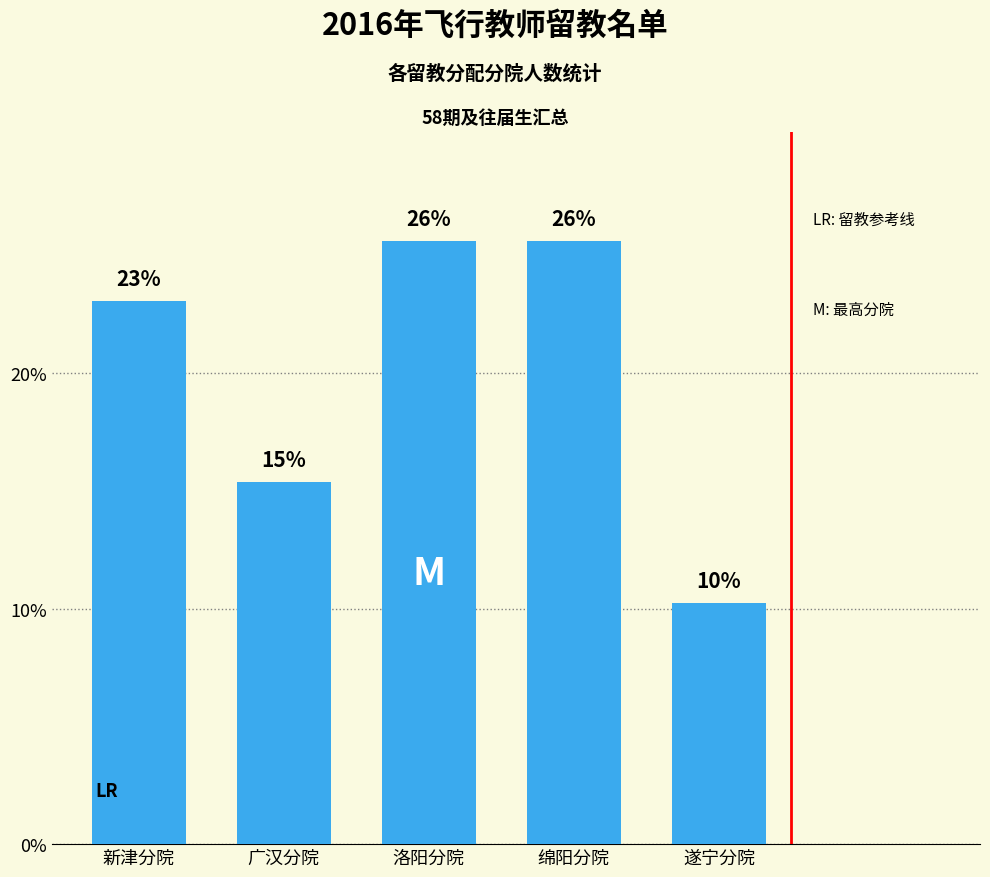

How many bars are there in total?

5